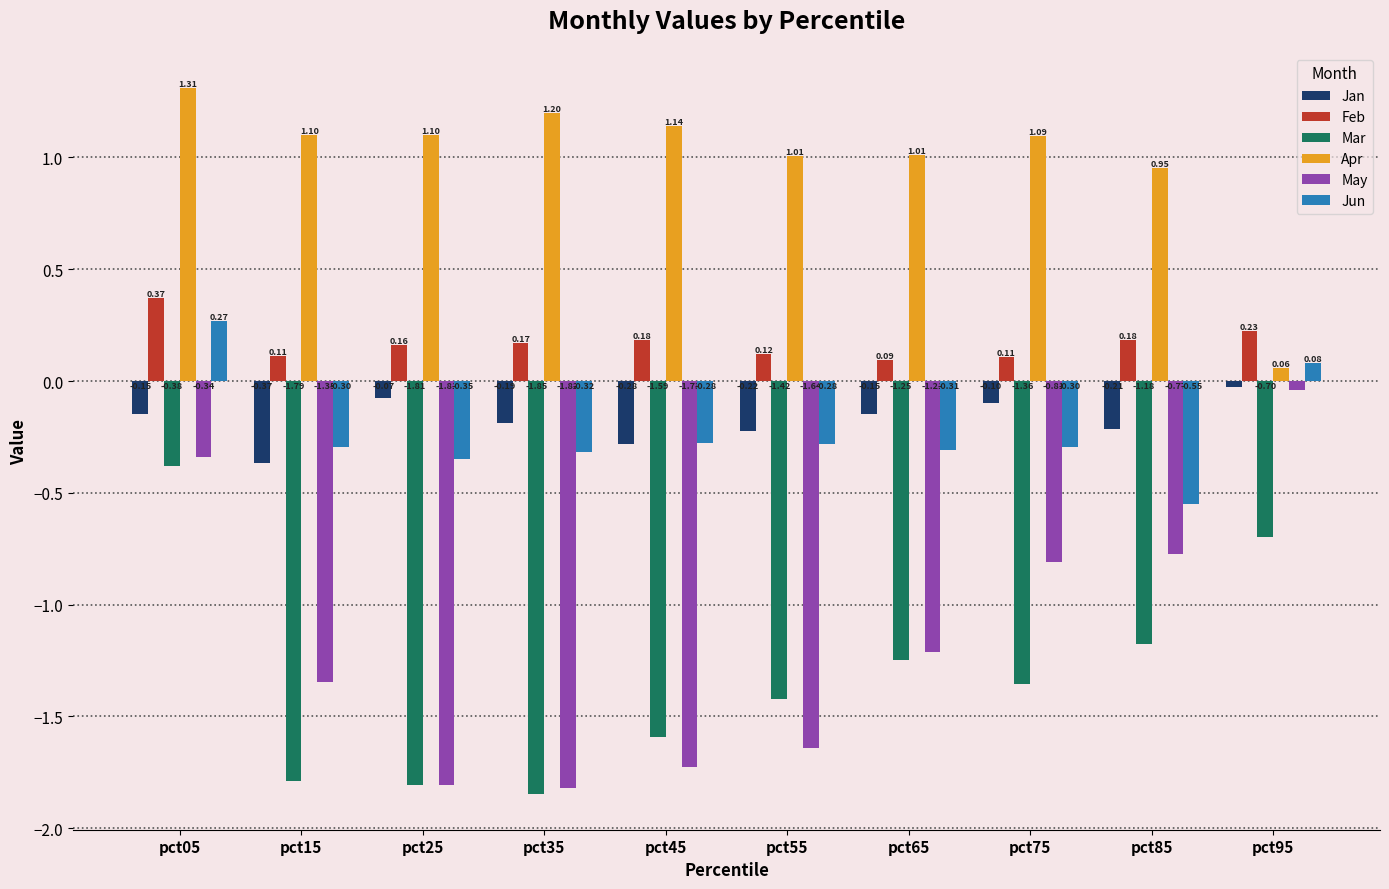

How many groups of bars are there?

10